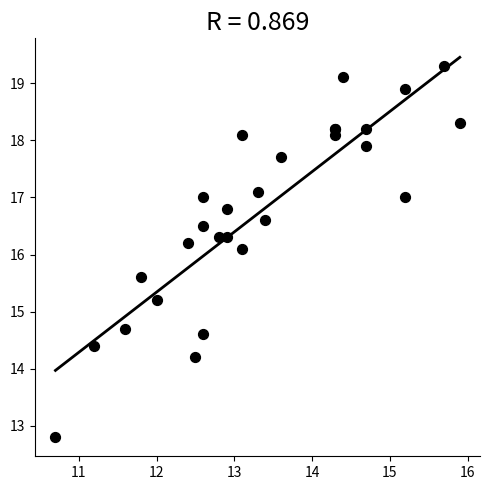

What Y value in the scatter plot is closest to 16?

16.1